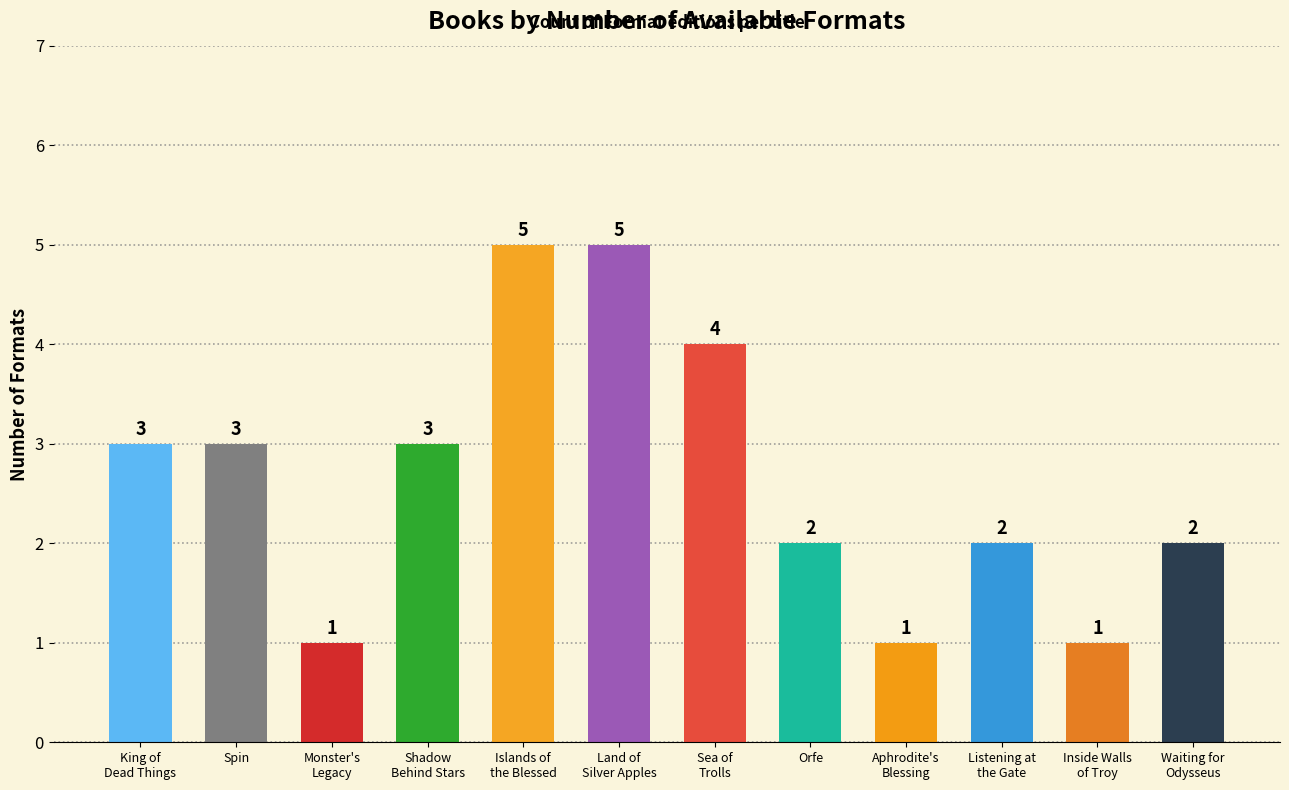

What is the change in value from Spin to Aphrodite's Blessing?

-2